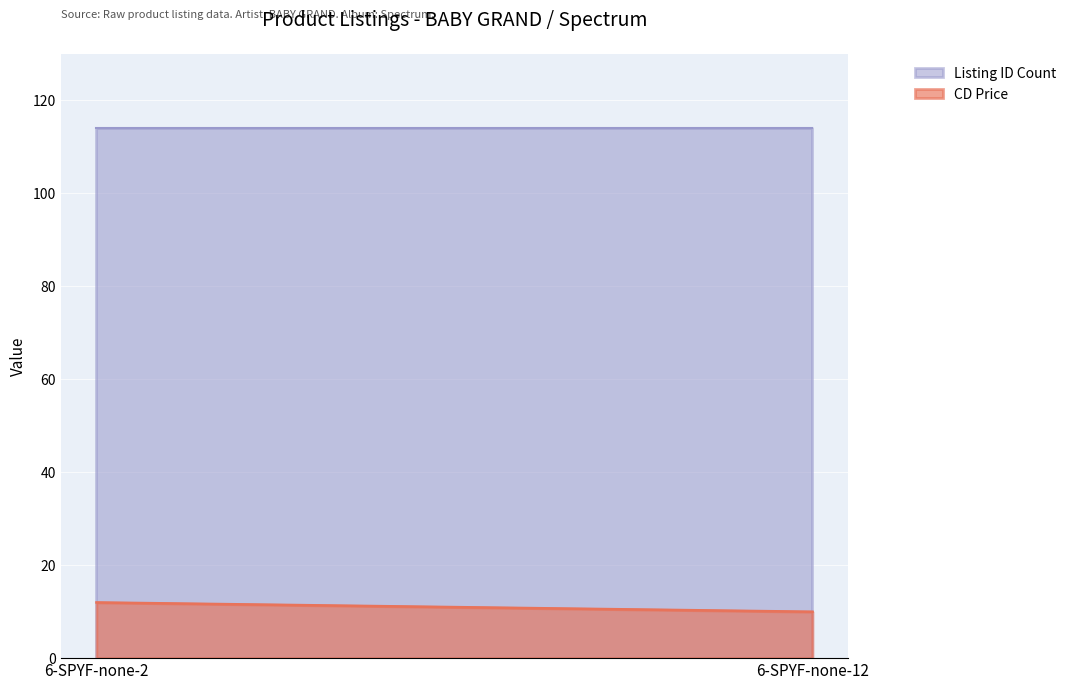

What is the minimum value for CD Price?

10.0